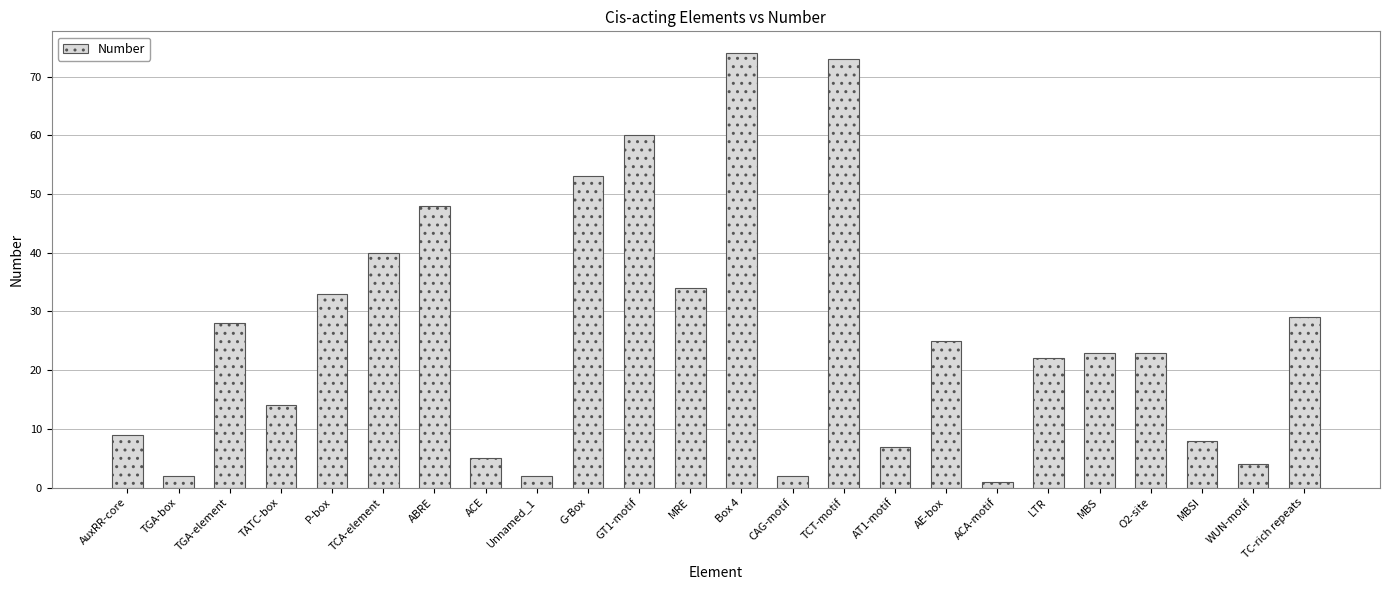

What is the value of the 16th bar from the left?

7